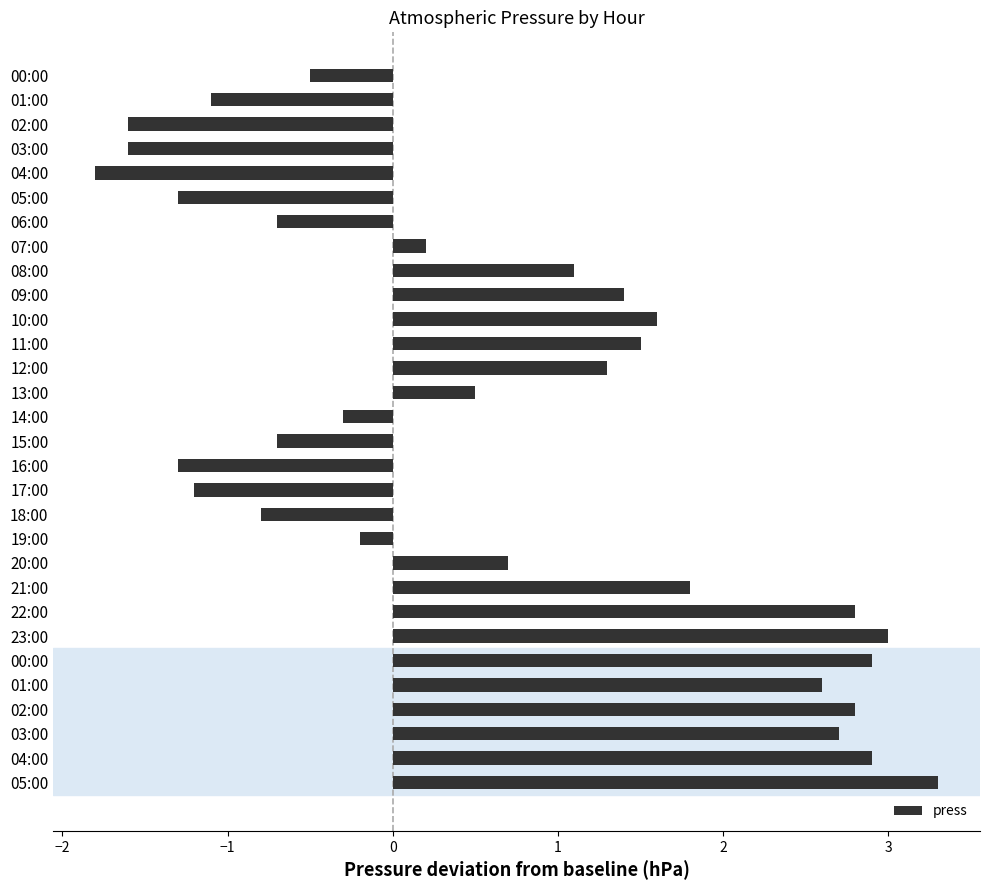

What is the difference between the maximum and minimum values?

5.1